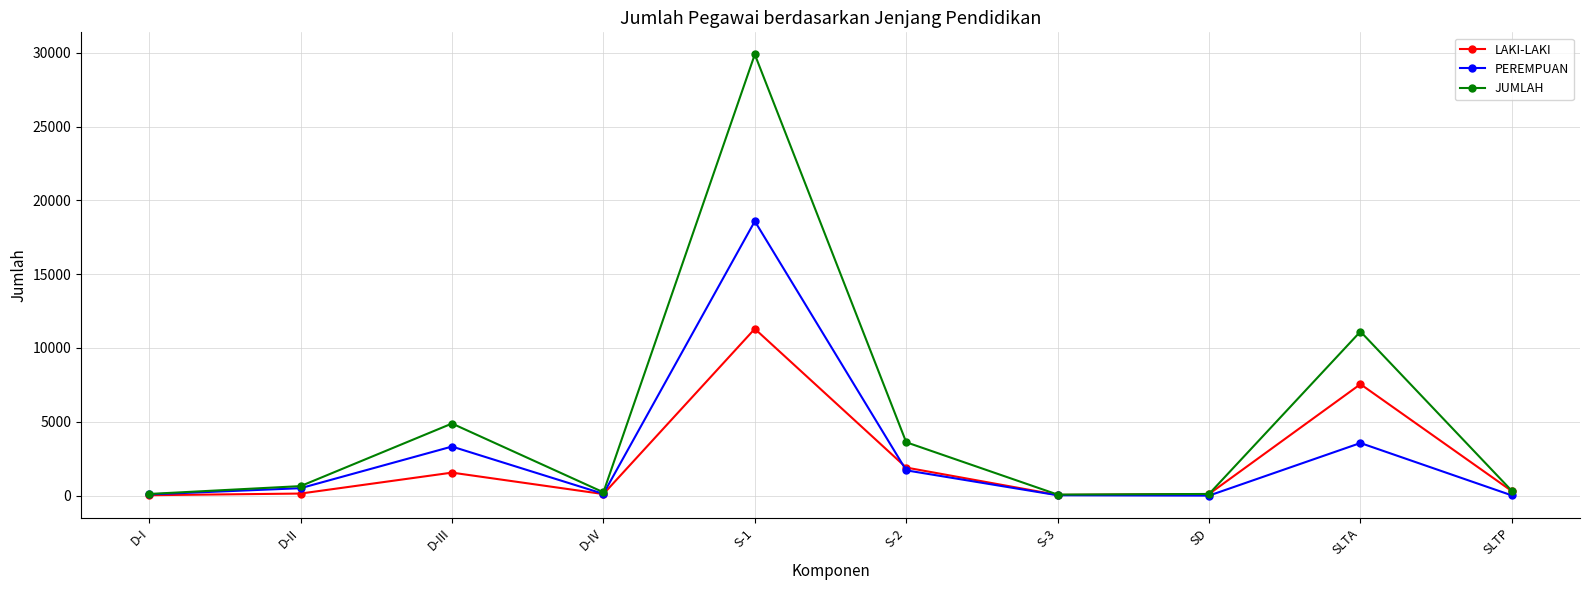

Count the number of data series in this chart.

3